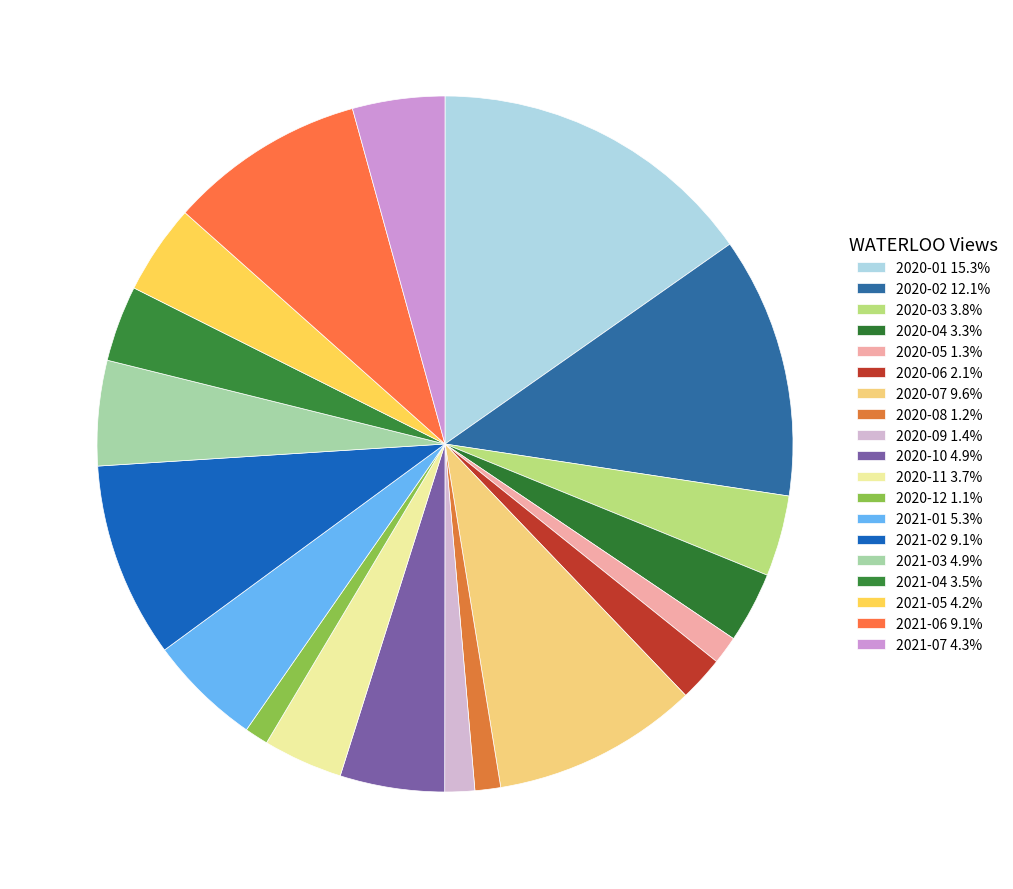

Count the number of slices in the pie.

19